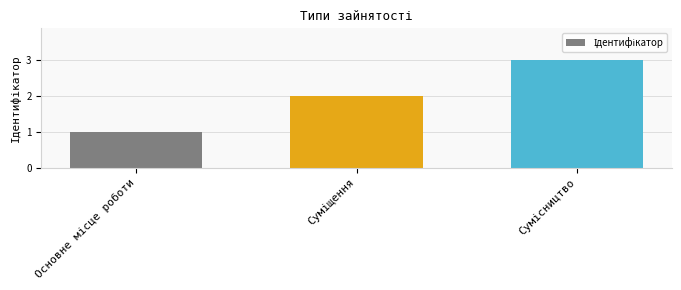

Count the number of data series in this chart.

1